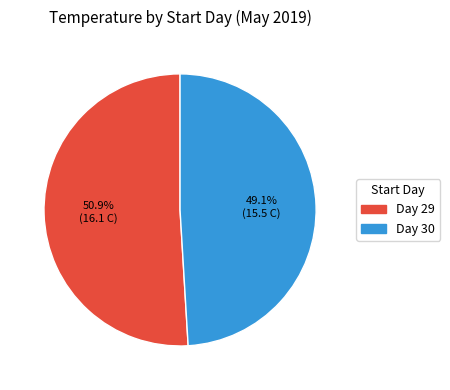

Combined, what portion of the pie is Day 30 and Day 29?

100.0%